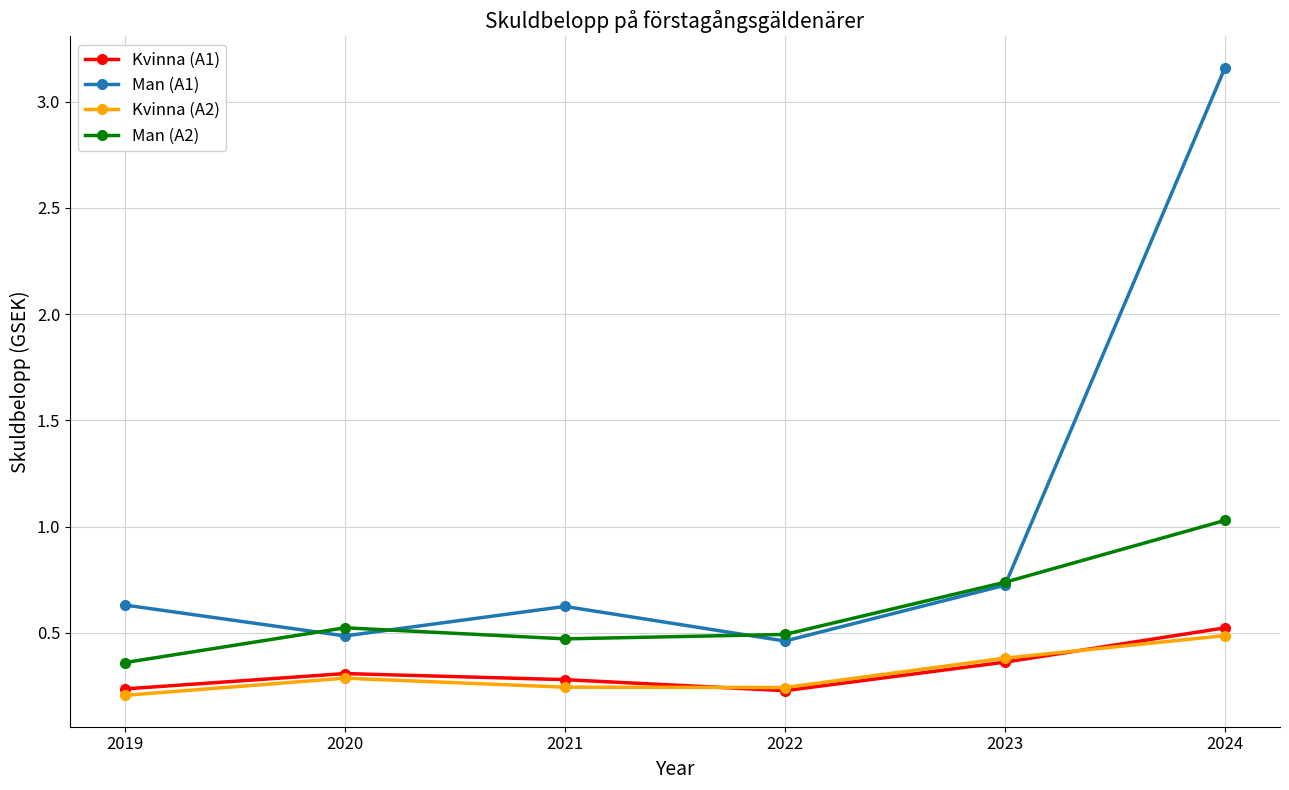

Which category has the highest value across all series?

2024